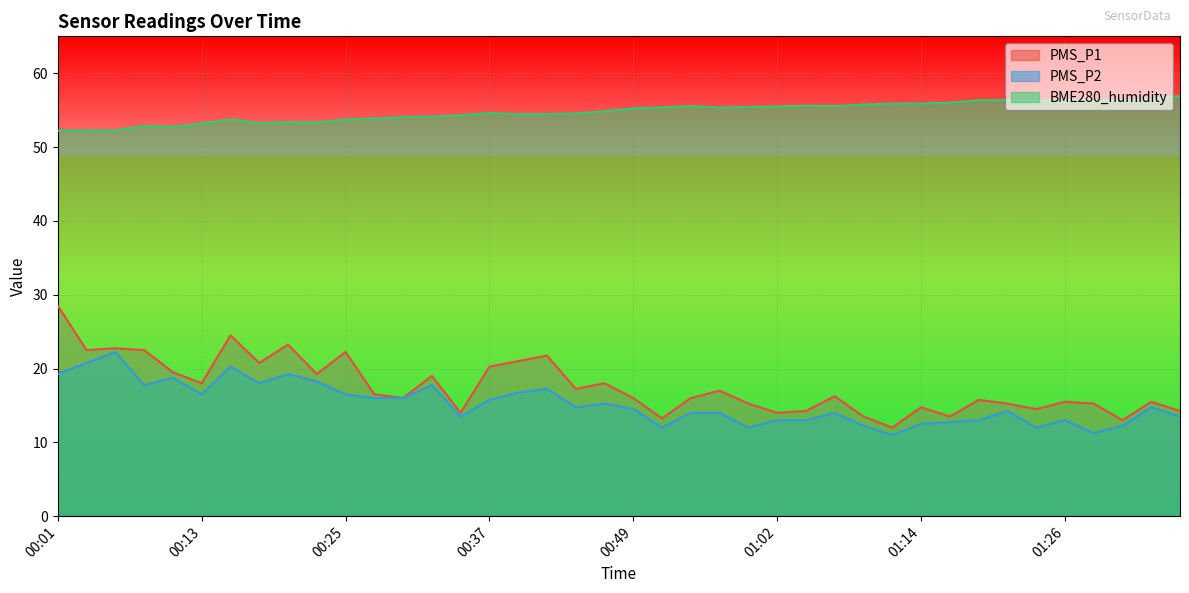

Where is PMS_P1 nearest to the value 20?

00:37